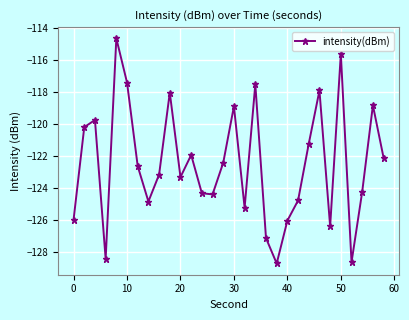

How many lines are shown in the chart?

1